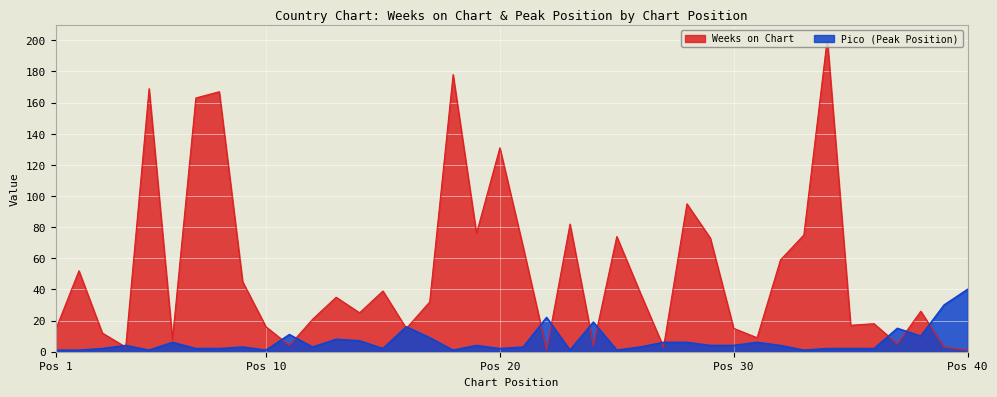

At how many categories does at least one series exceed 159?

5